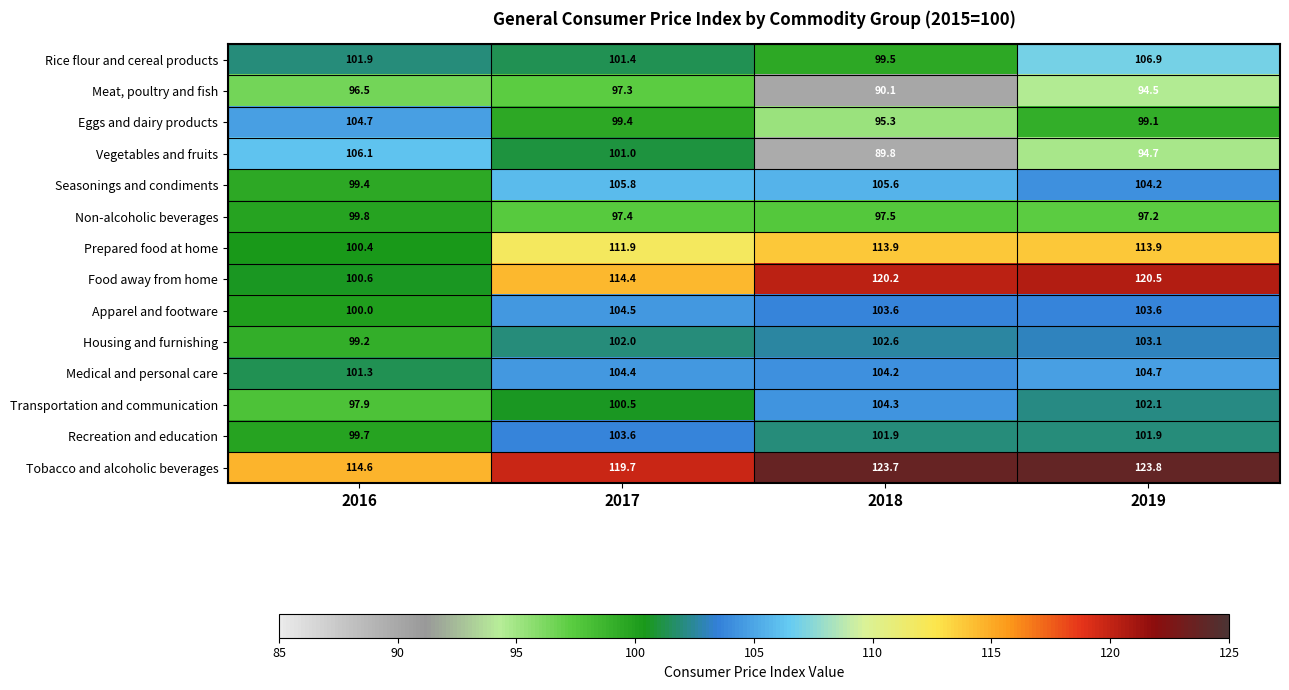

True or false: Rice flour and cereal products has a value of 101.9 at 2016.

True